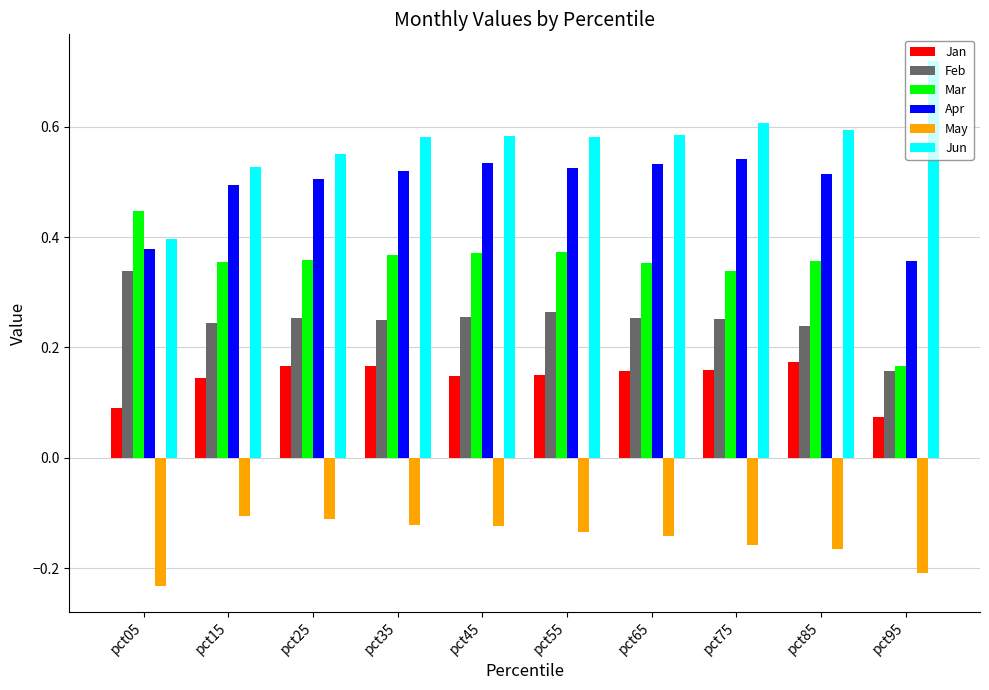

Which category has the lowest value in the May series?

pct05